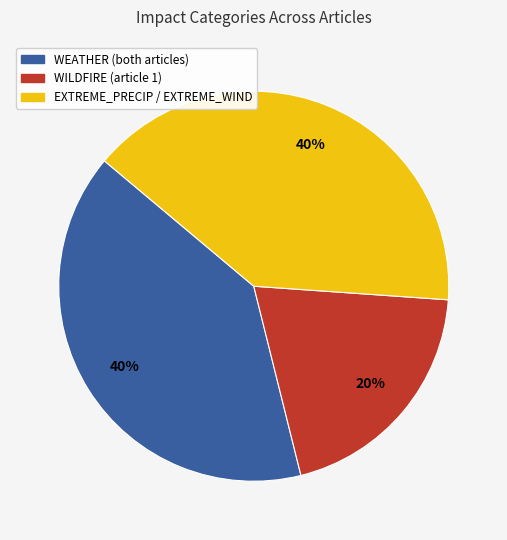

Is there a majority slice in this chart?

No